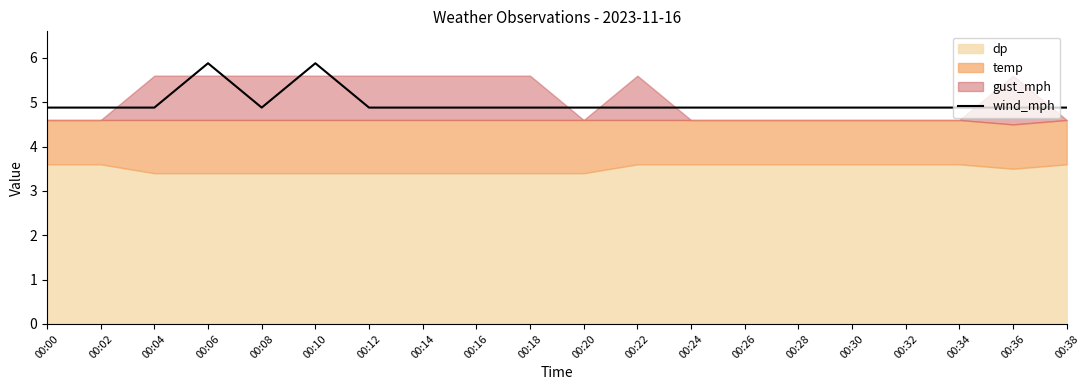

True or false: the data shows 1.8 at 00:28.

False